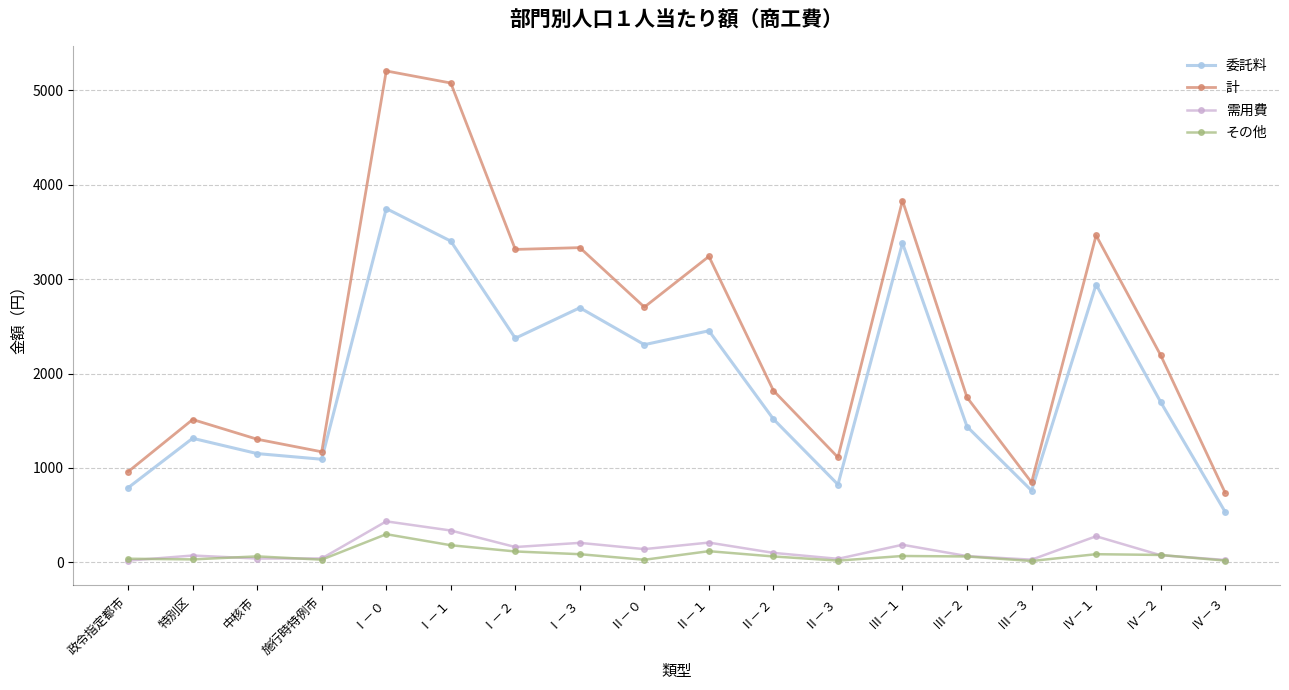

Which series changed the most between 特別区 and Ⅱ－２?

計